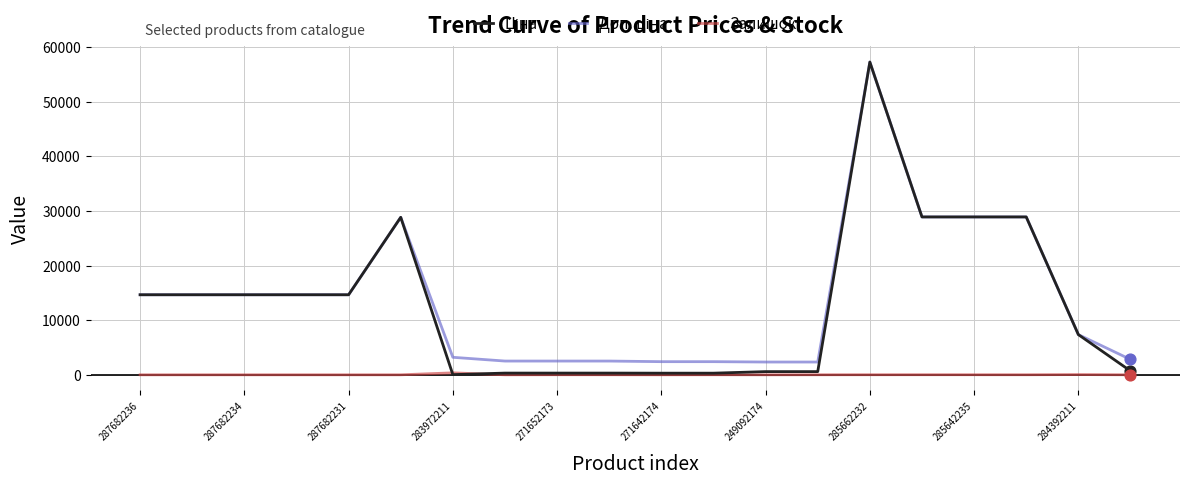

Is this an area chart (filled region under the line)?

No